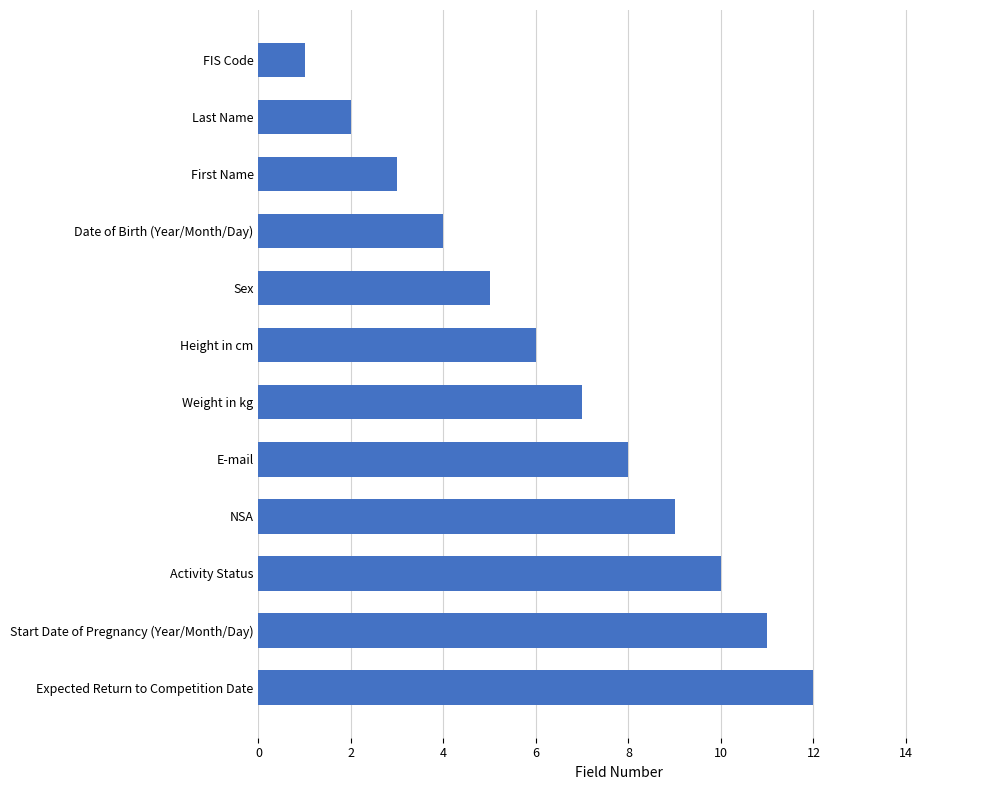

What is the change in value from Last Name to E-mail?

+6